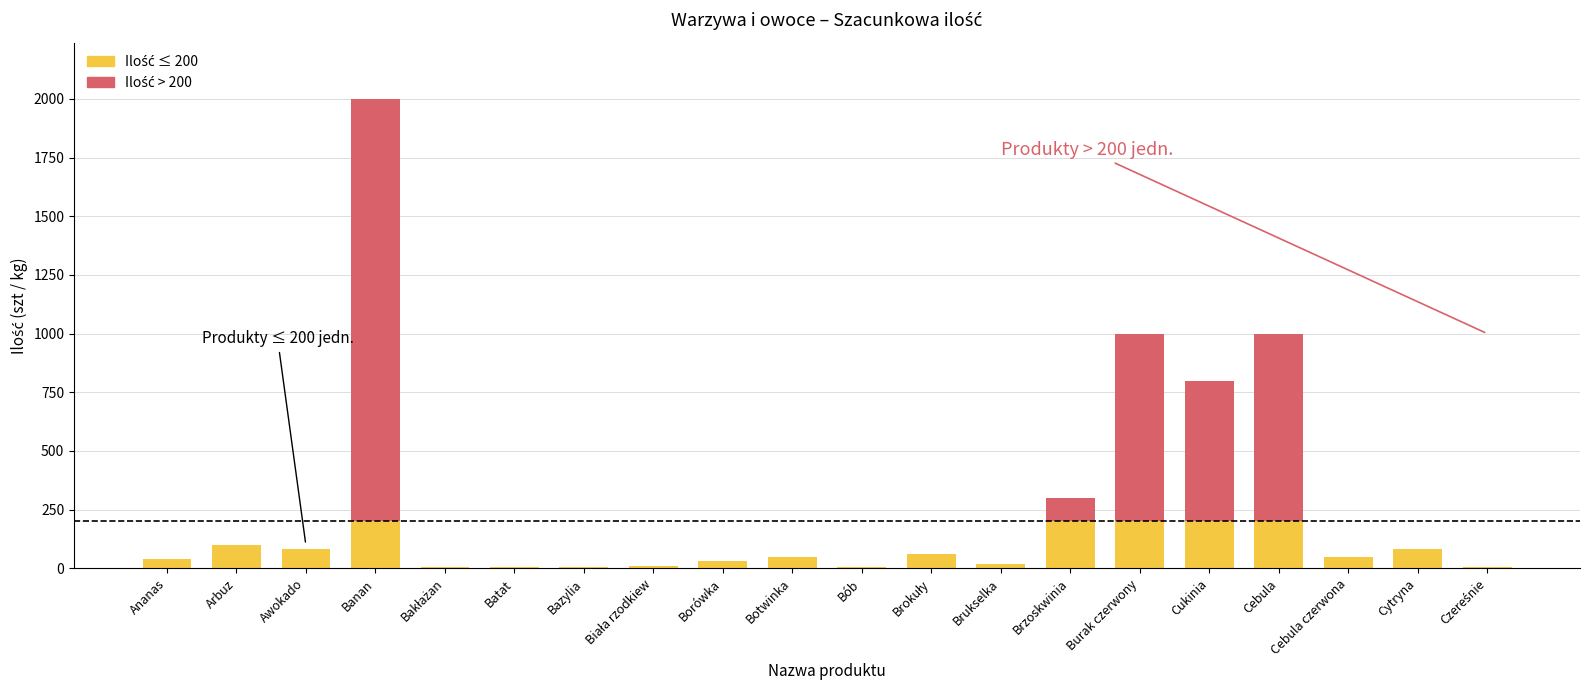

How many values are below 50?

9